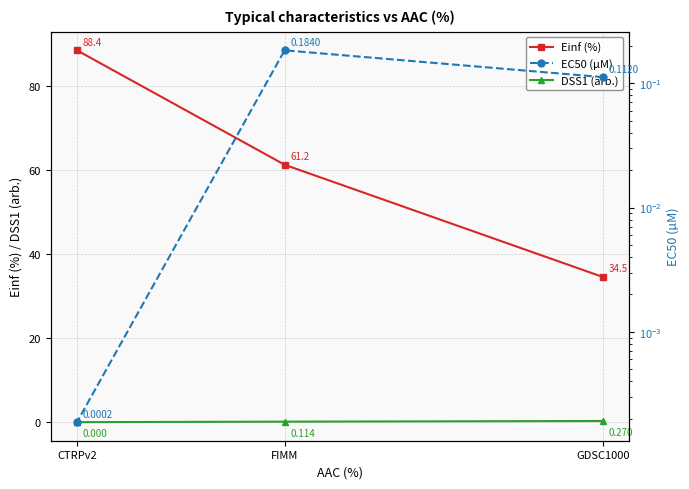

At how many categories does at least one series exceed 50?

2